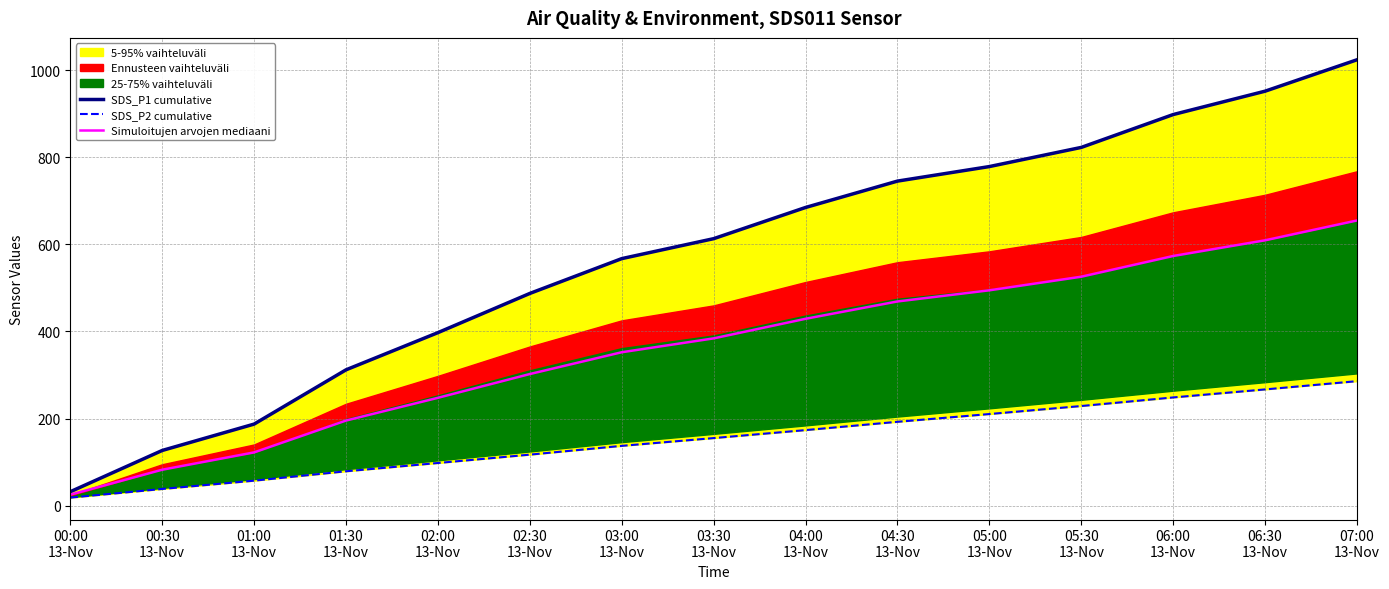

What is the difference between the maximum and minimum values in the Simuloitujen arvojen mediaani series?

630.1